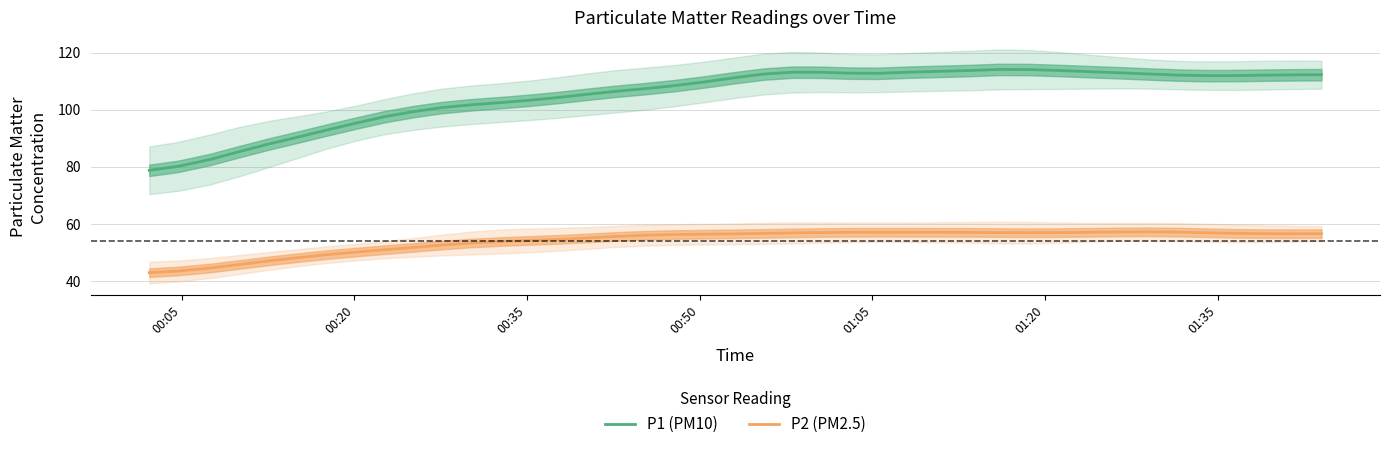

In P2 (PM2.5), how many points are higher than both neighbors (excluding endpoints)?

2